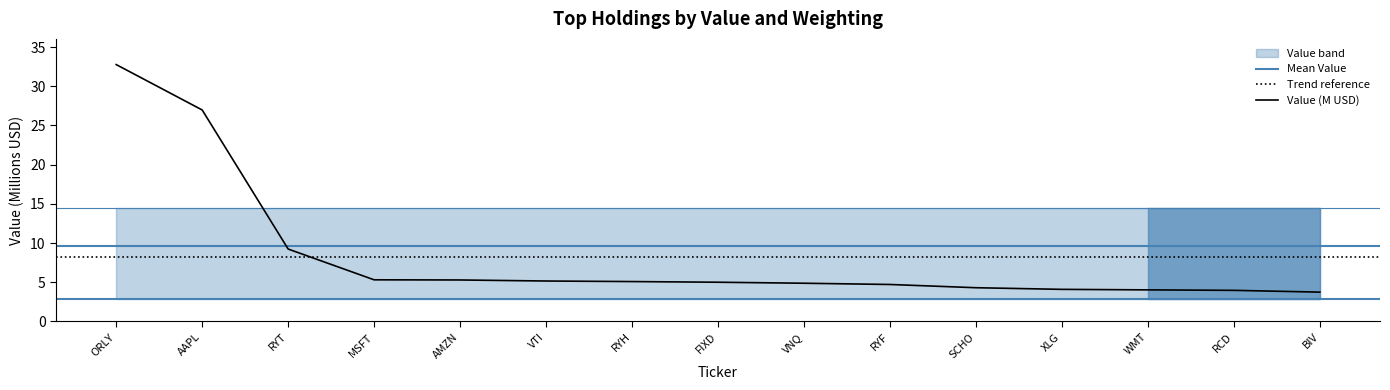

What is the label of the 3rd point from the right?

WMT